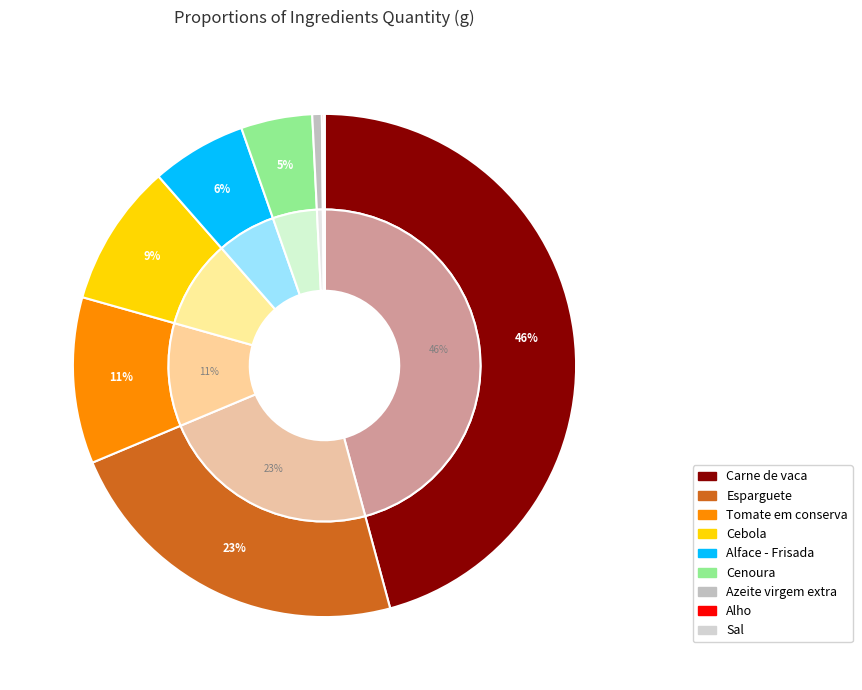

To the nearest percent, what percentage of the pie is Azeite virgem extra?

1%